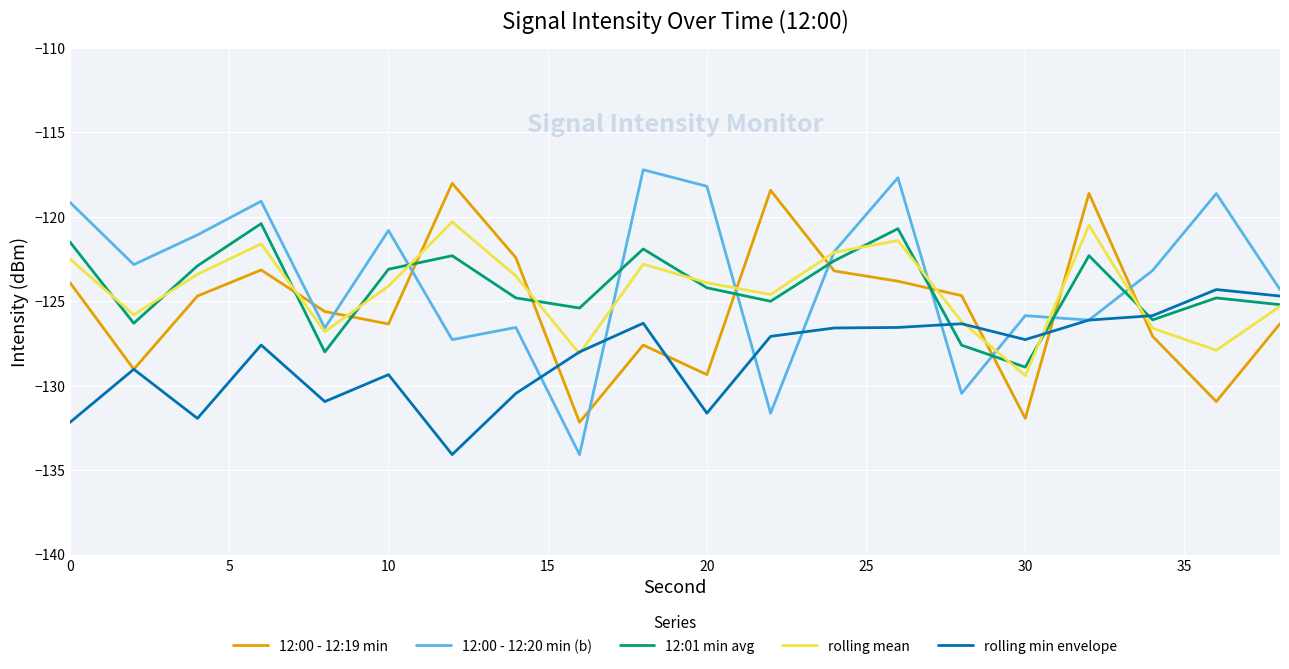

True or false: 12:00 - 12:19 min and rolling mean cross at least once.

True